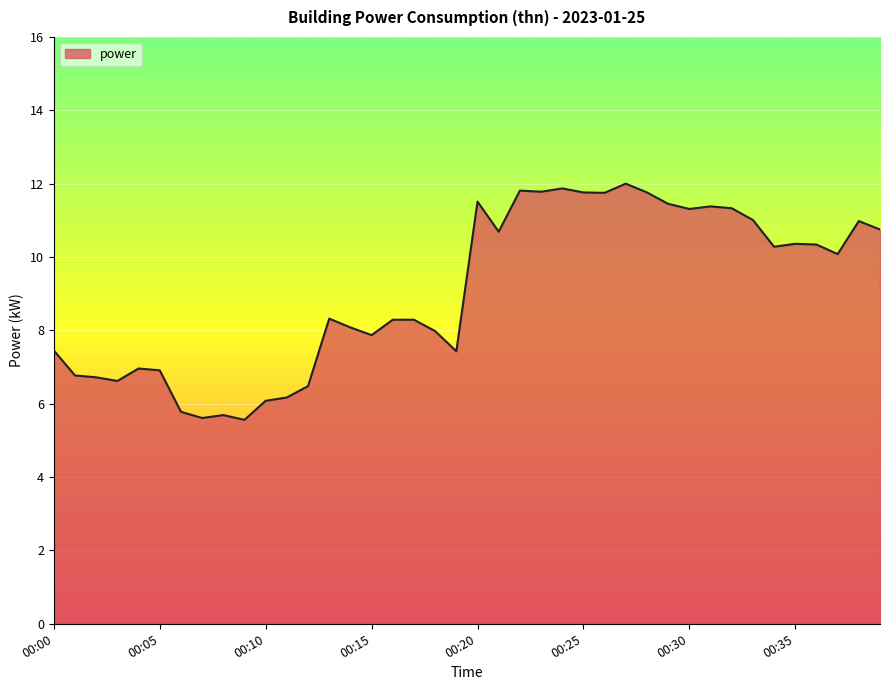

What is the minimum value shown in the chart?

5.6